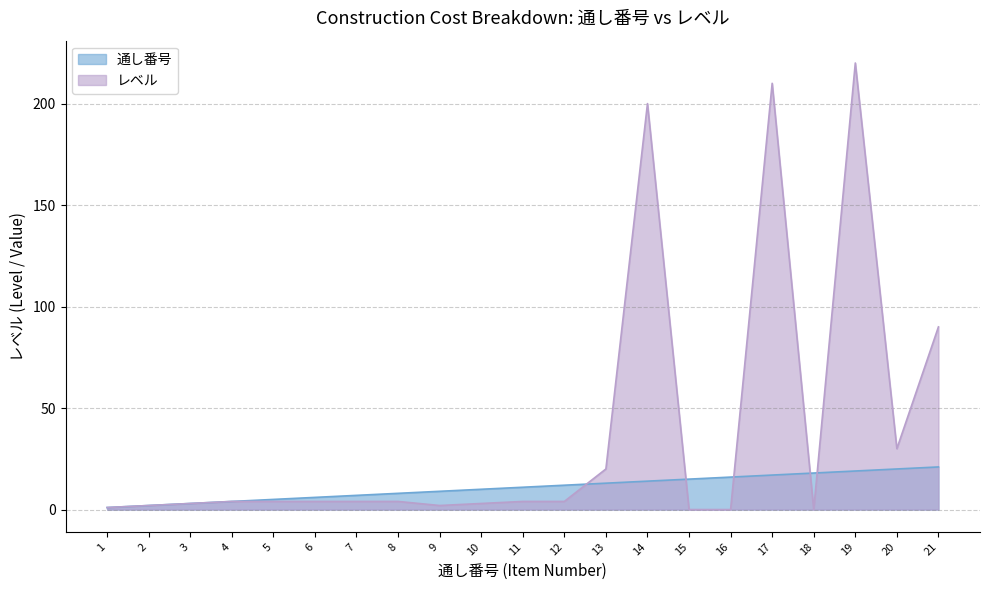

The 通し番号 series shows 19 at 19. True or false?

True